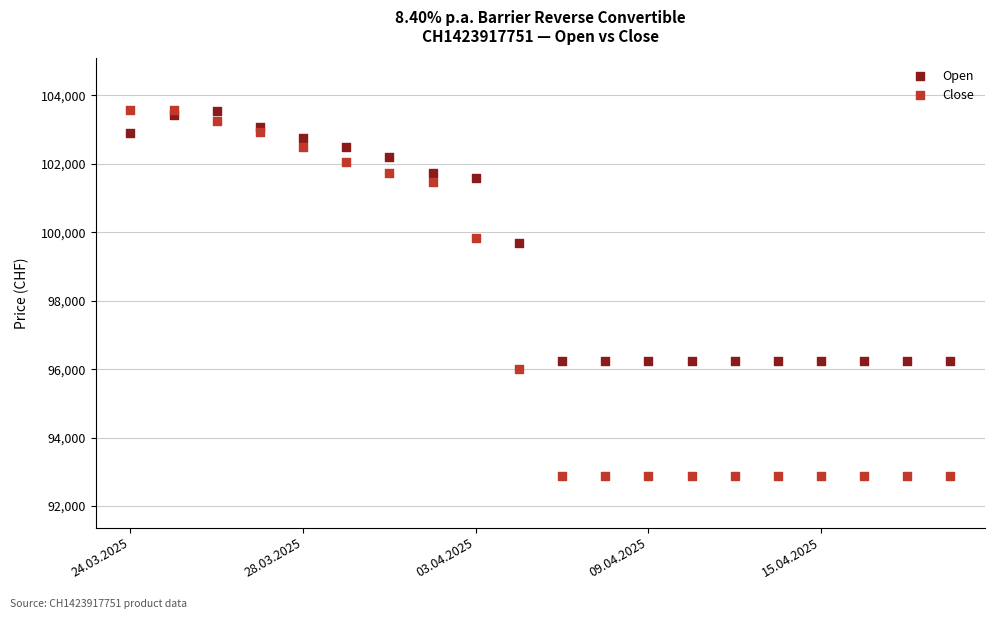

Which series reaches the minimum Y coordinate?

Close